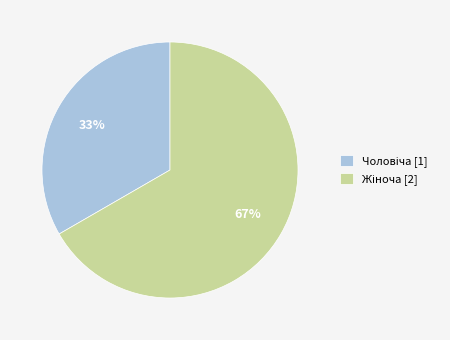

To the nearest percent, what is the average slice percentage?

50%